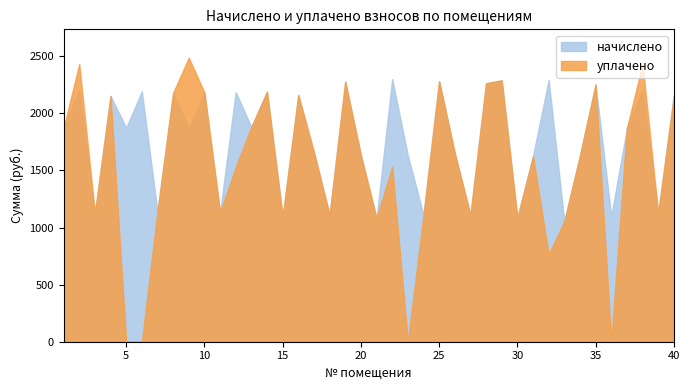

How many categories are shown in the chart?

40